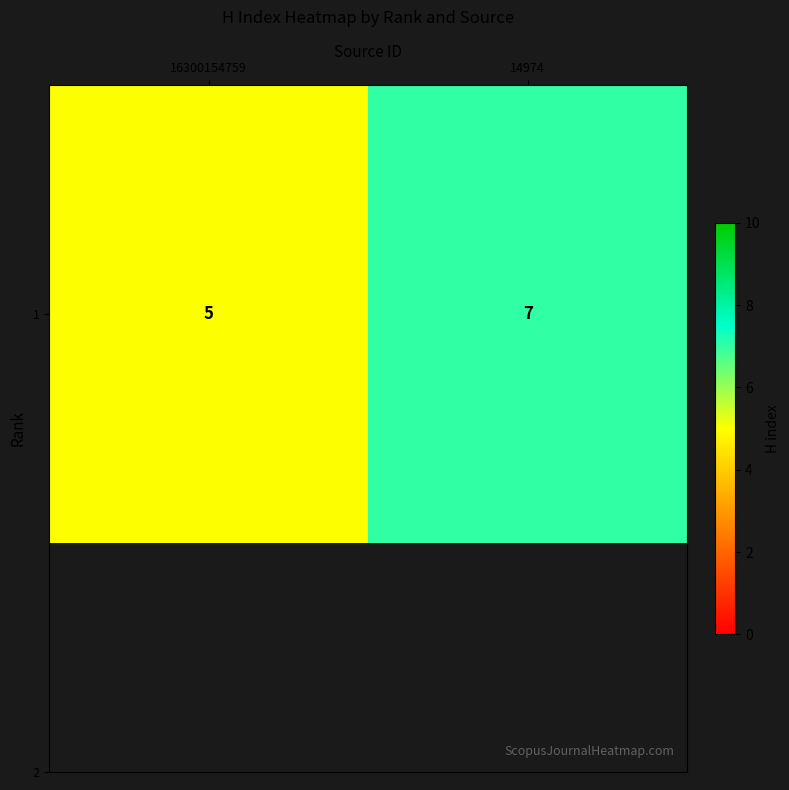

Reading left to right, extract all data points from this chart.

5	7